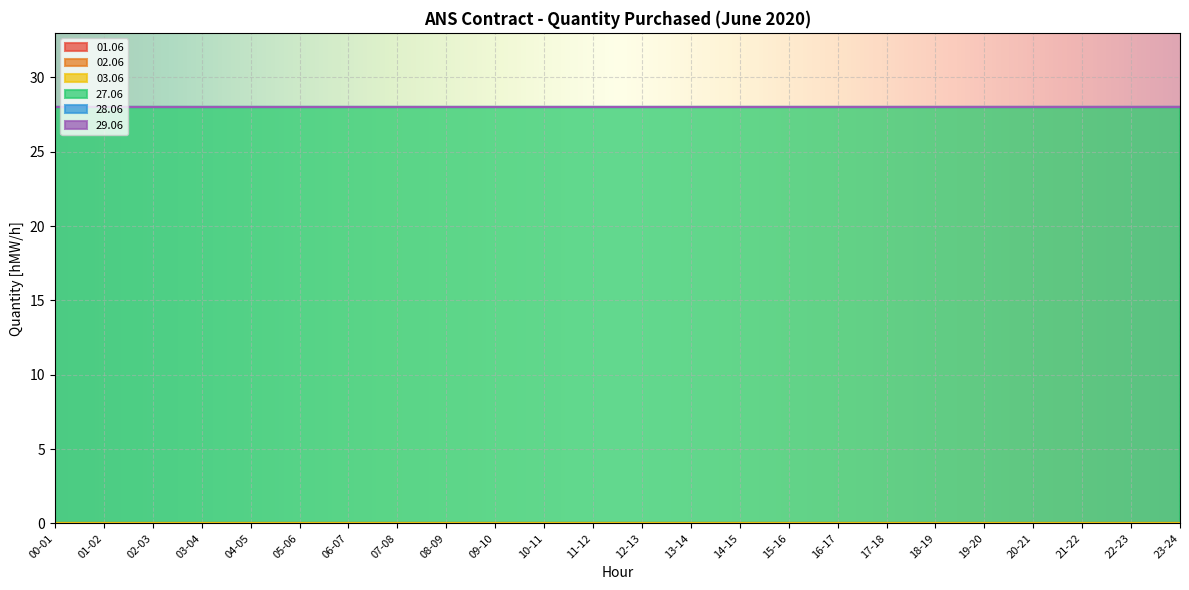

True or false: 02.06 and 28.06 cross at least once.

False